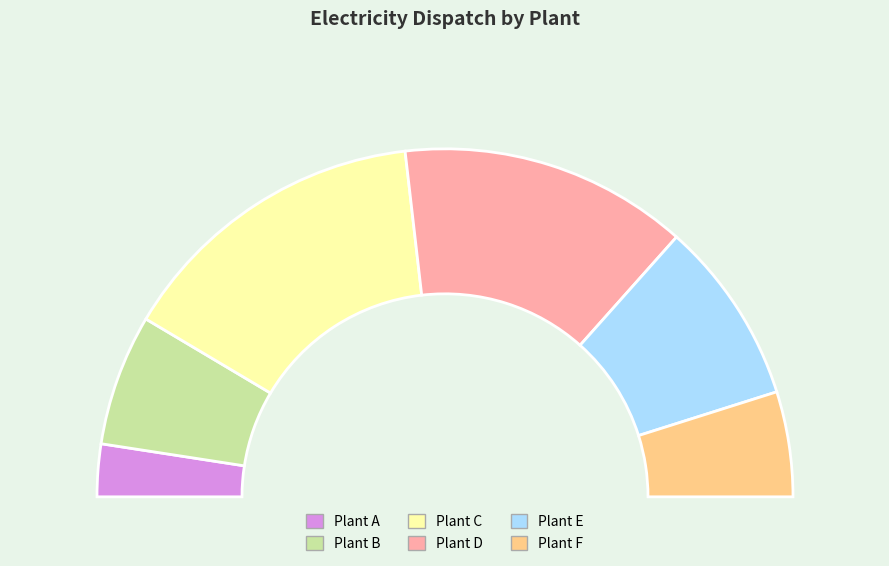

What percentage is the Plant E slice, to the nearest percent?

17%